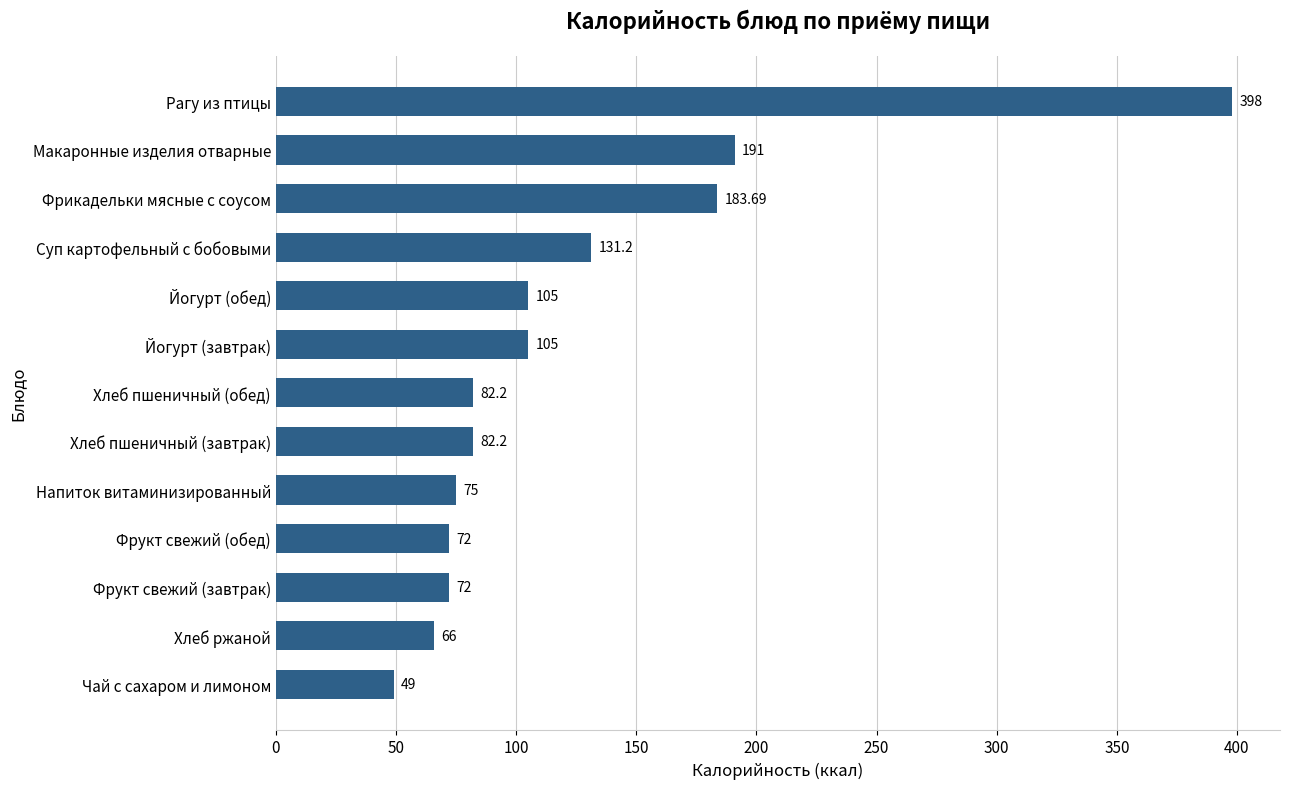

What is the sum of all values?

1612.3